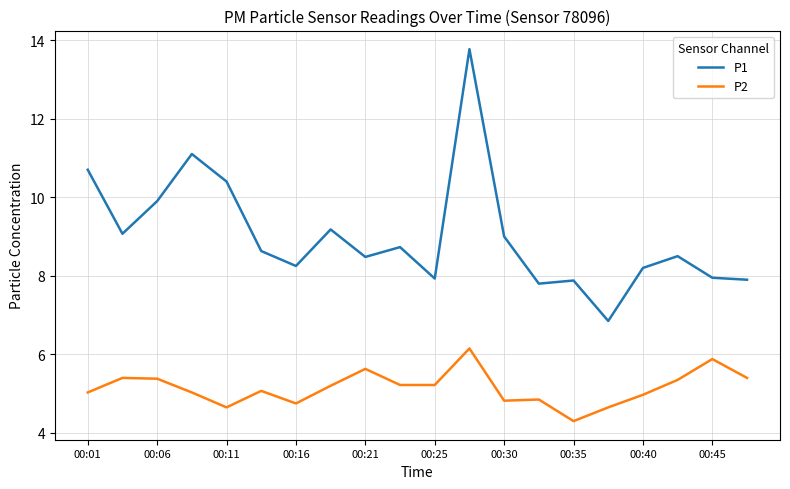

Which series has the largest range (max minus min)?

P1